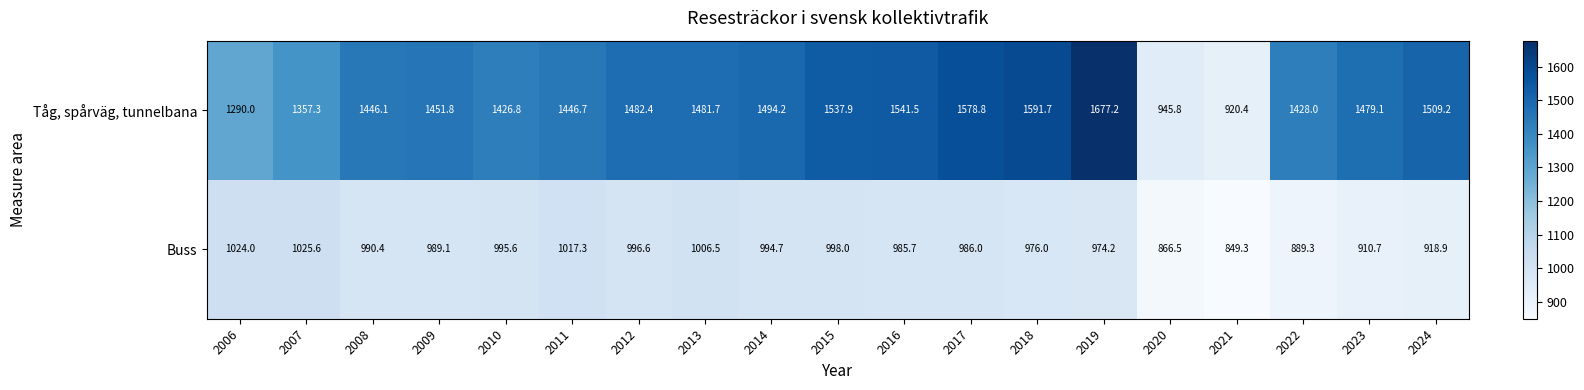

List the series in order of their peak value, highest first.

Tåg, spårväg, tunnelbana, Buss